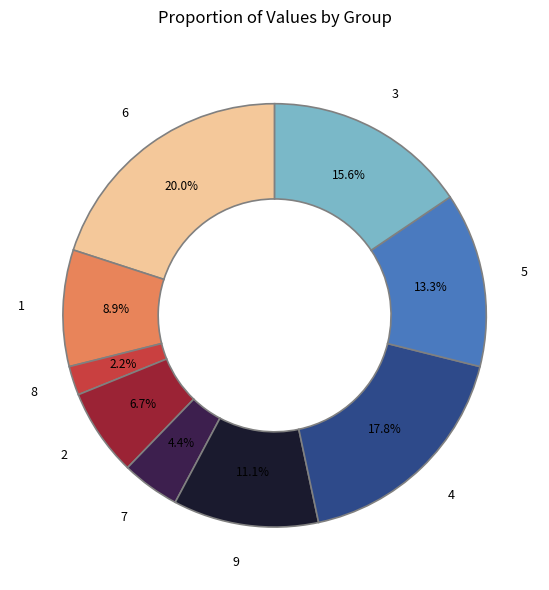

Is there any slice that represents more than half of the pie?

No